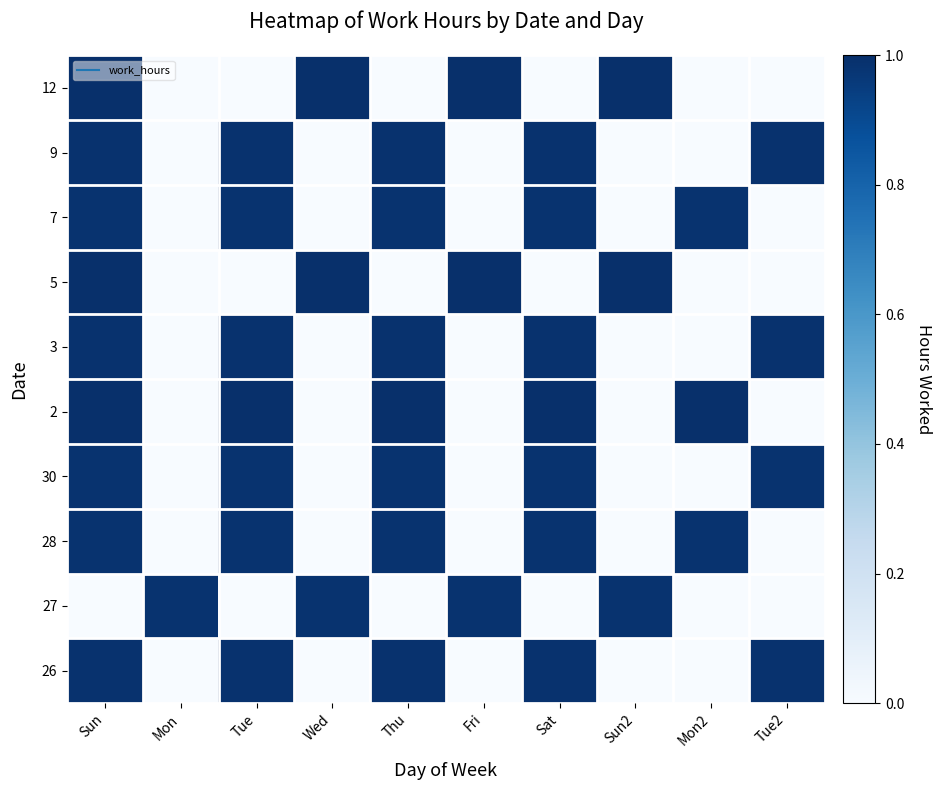

At Sat, list the series in order from largest to smallest.

2, 26, 3, 9, 7, 30, 28, 27, 5, 12